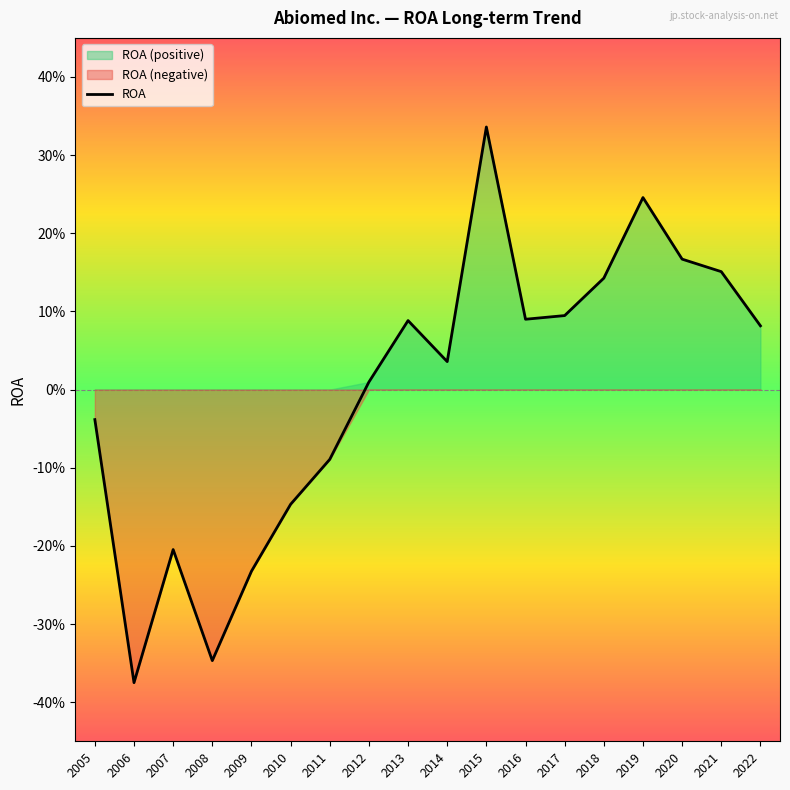

How many lines are shown in the chart?

1